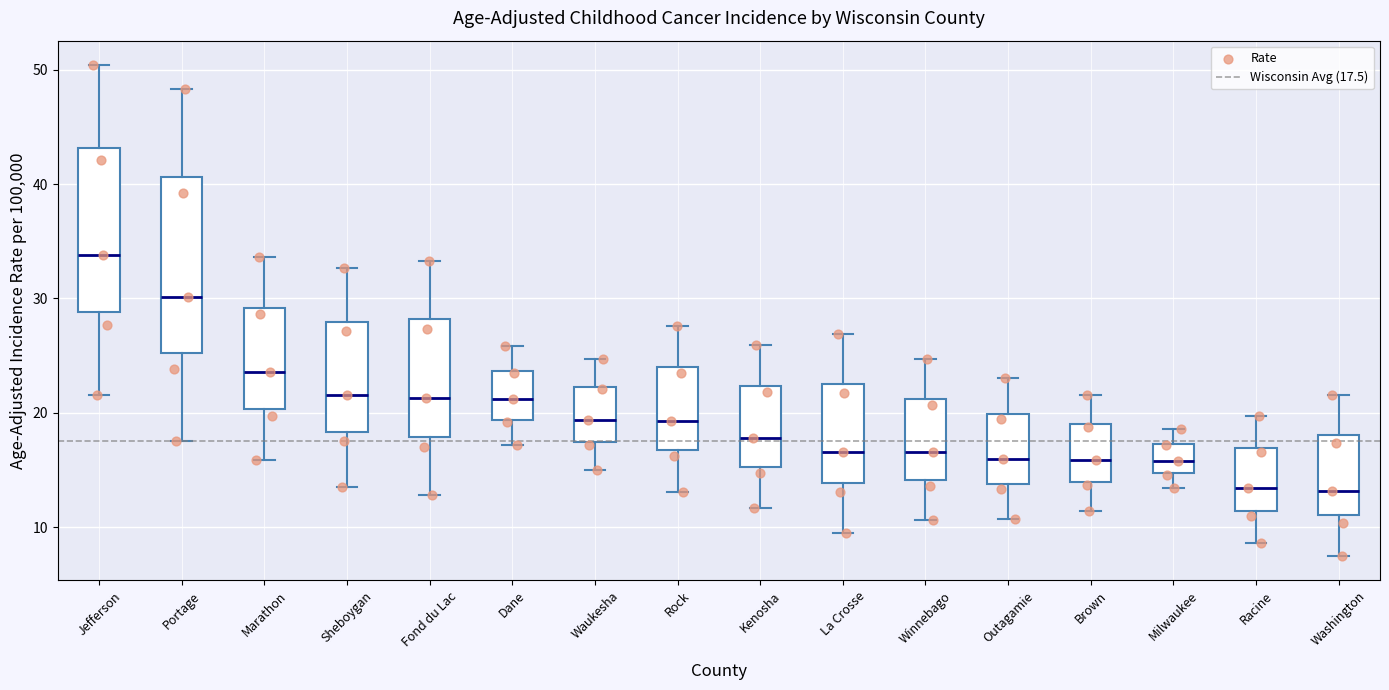

Where does the upper whisker of the box for Rock end on the y-axis? The values are not printed on the chart, so give them approximately, as read against the axis.

28